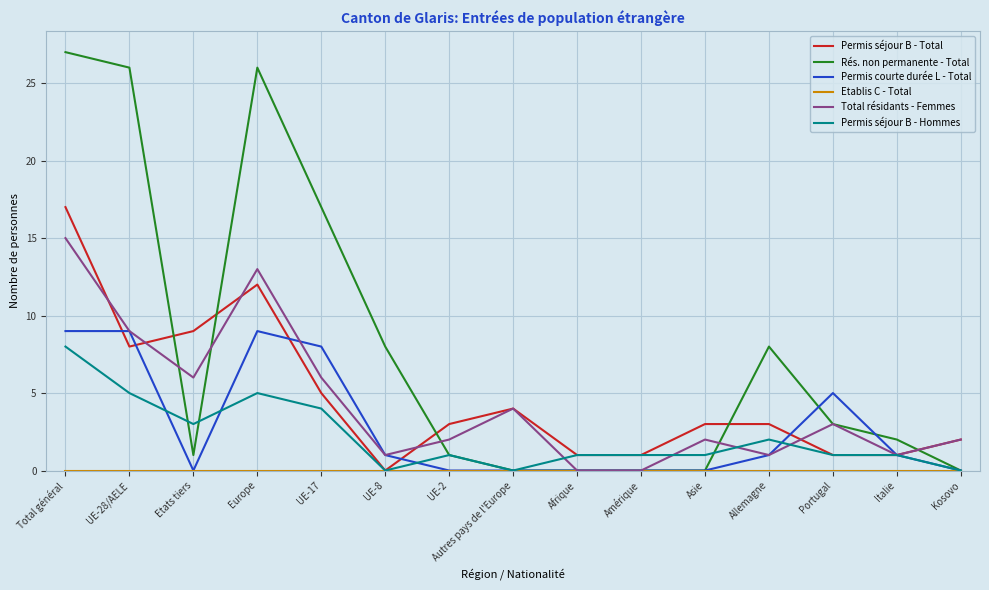

Which series has the largest total across all categories?

Rés. non permanente - Total